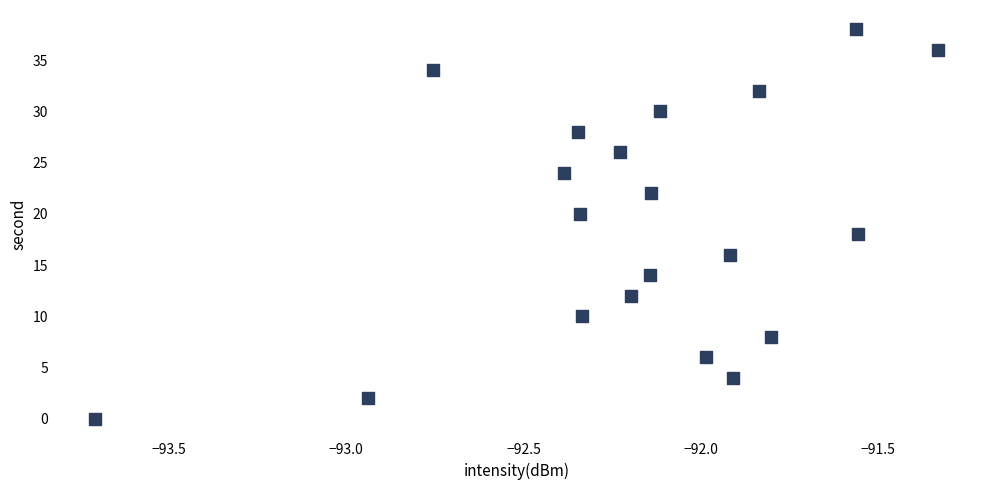

What is the range of Y values (max minus min)?

38